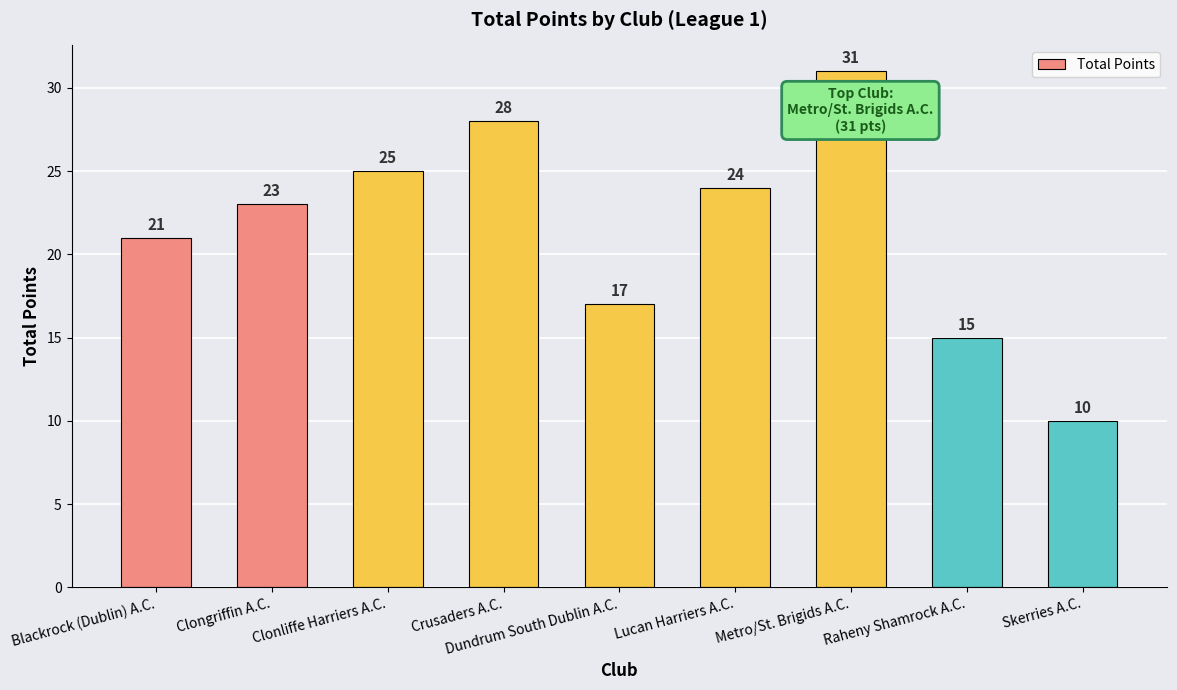

How many series are shown in this chart?

1